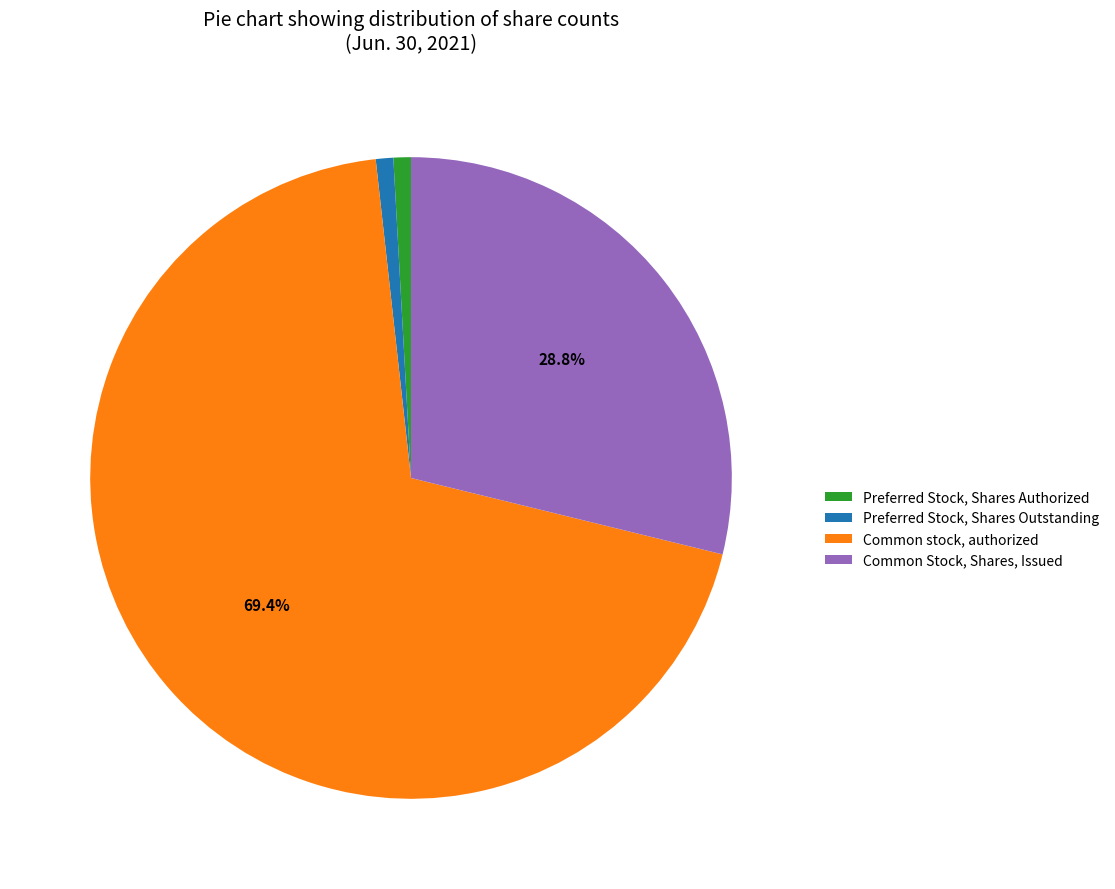

Combined, do Common stock, authorized and Preferred Stock, Shares Authorized account for over 50%?

Yes